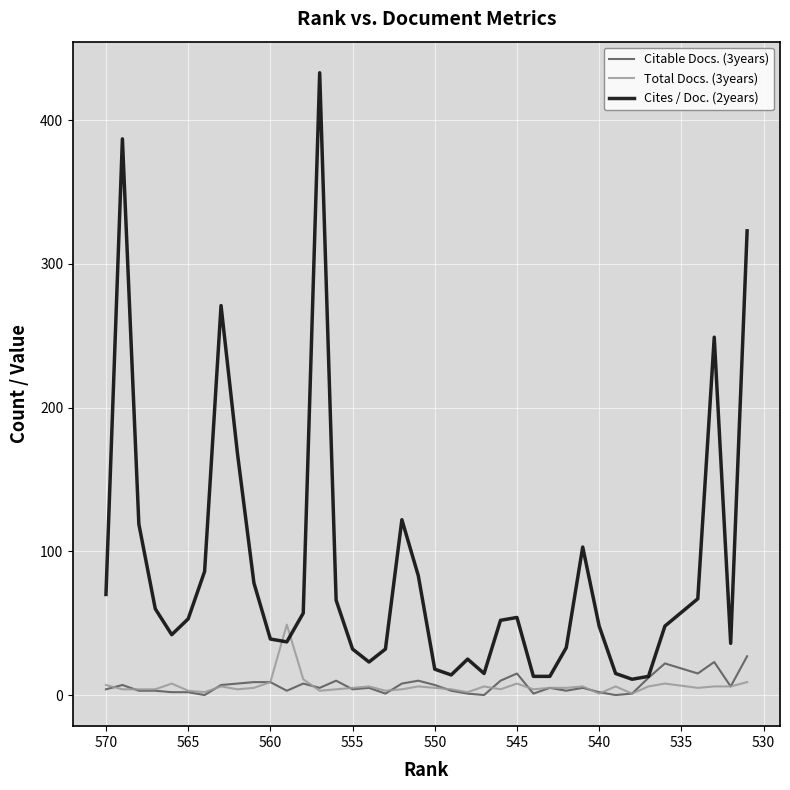

What are all the series names shown in the legend?

Citable Docs. (3years), Total Docs. (3years), Cites / Doc. (2years)